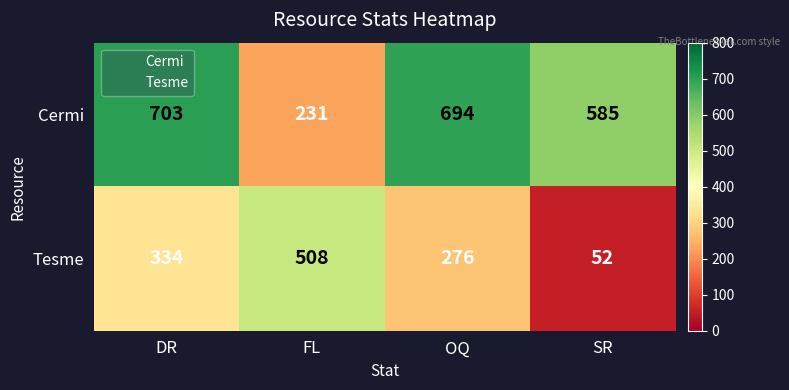

At which category is the sum across all series the highest?

DR